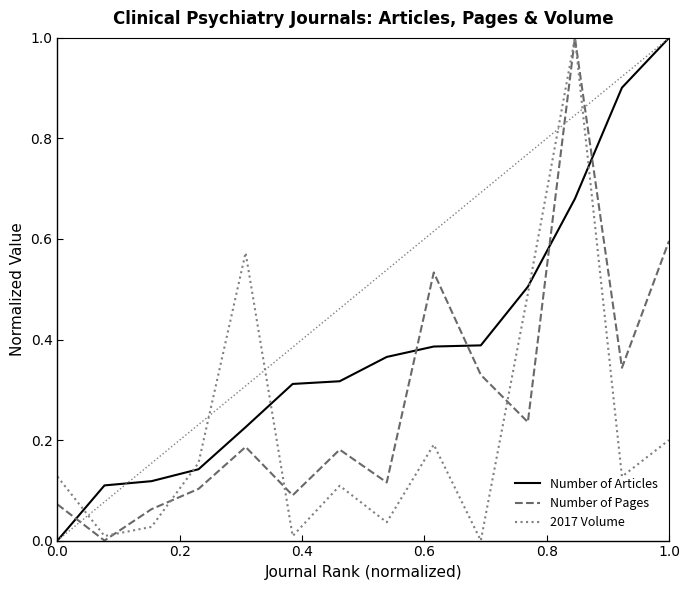

How many intersections are there between Number of Articles and 2017 Volume?

5